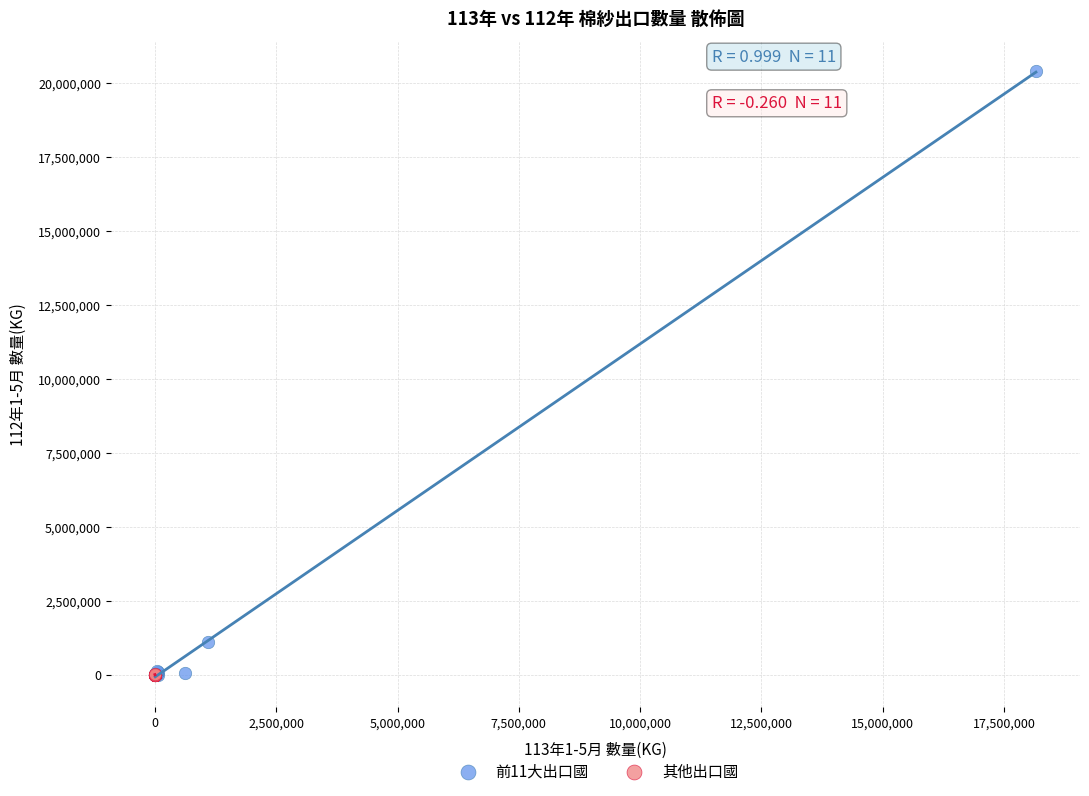

Which series has the widest spread of Y values?

前11大出口國